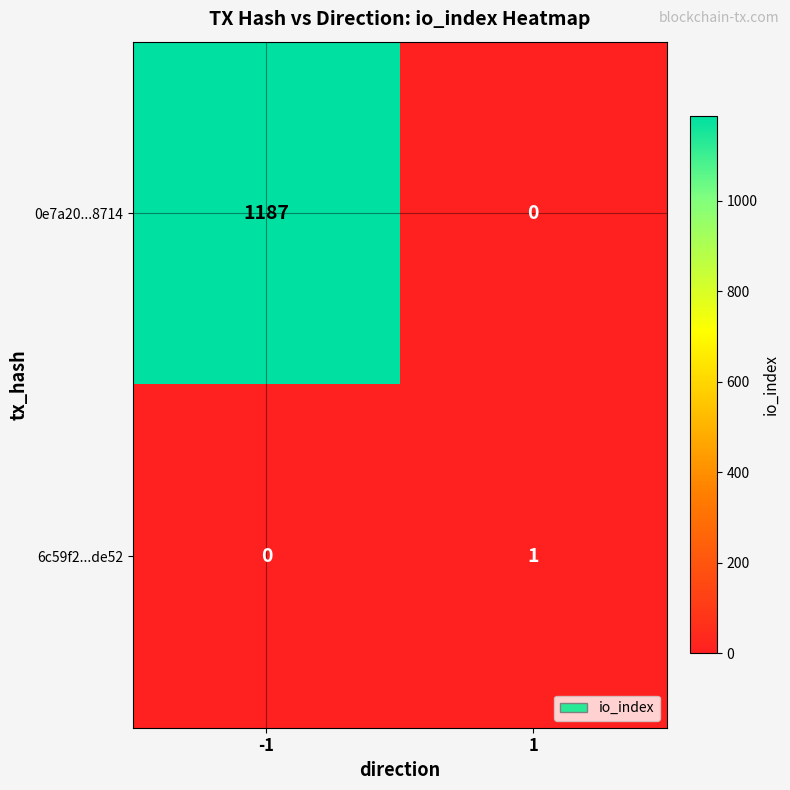

Which series has the widest spread of values?

0e7a20...8714